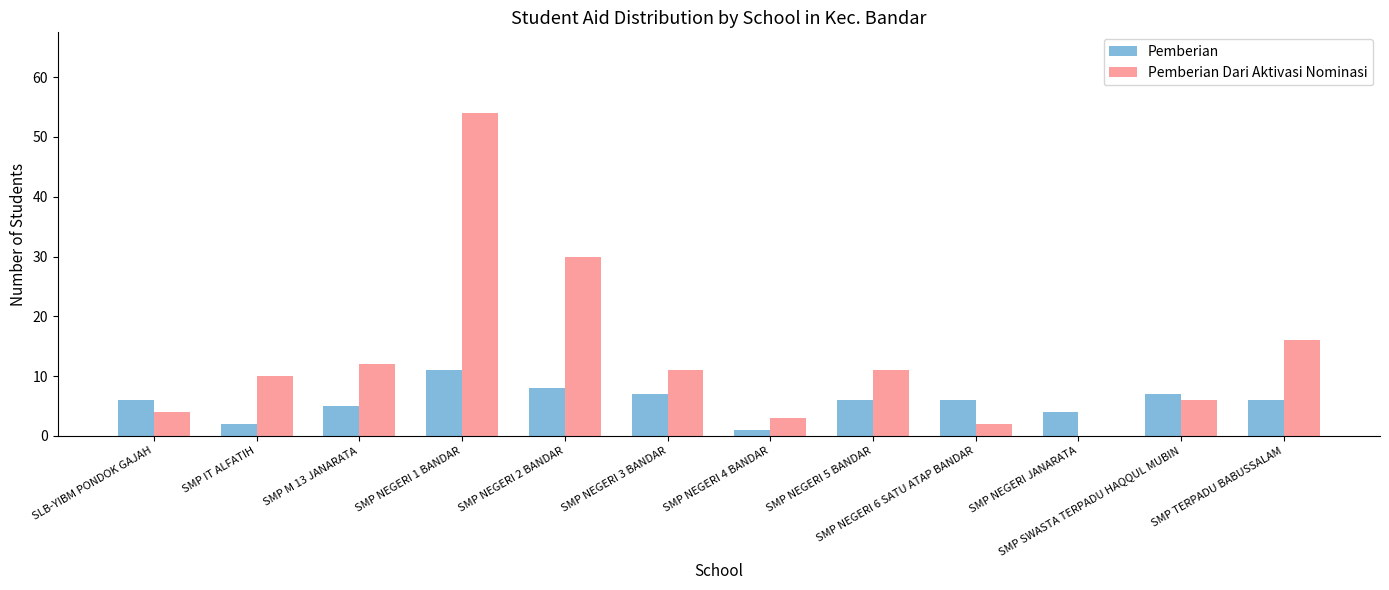

Between SMP NEGERI 2 BANDAR and SMP NEGERI 6 SATU ATAP BANDAR, which series saw the biggest shift?

Pemberian Dari Aktivasi Nominasi